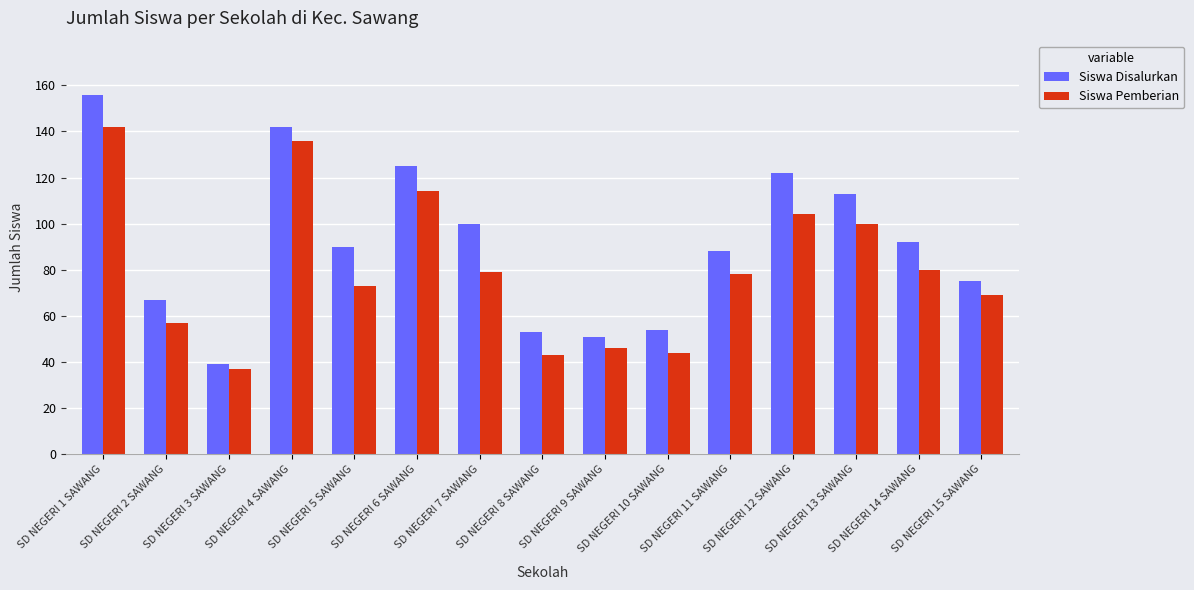

What is the average value of the Siswa Disalurkan series?

91